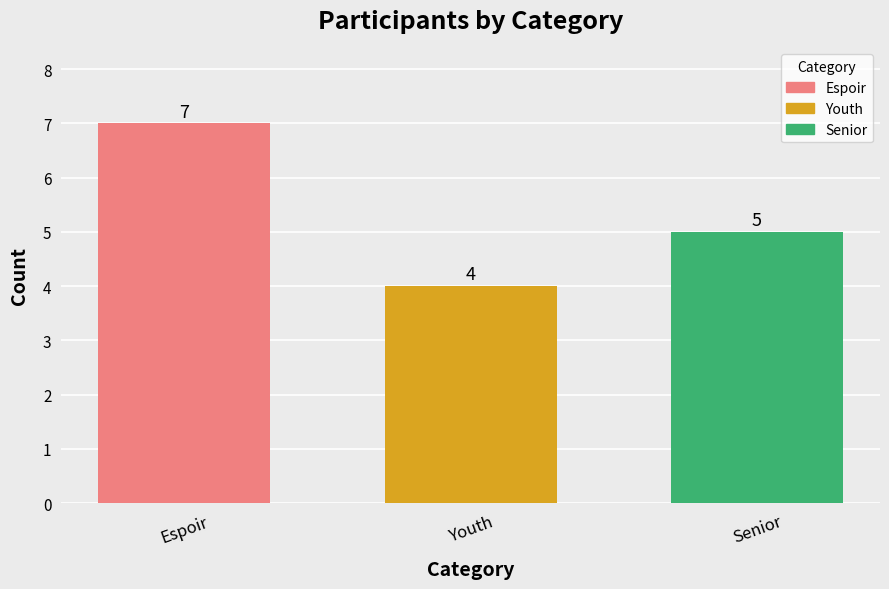

Rank the categories by value from highest to lowest.

Espoir, Senior, Youth